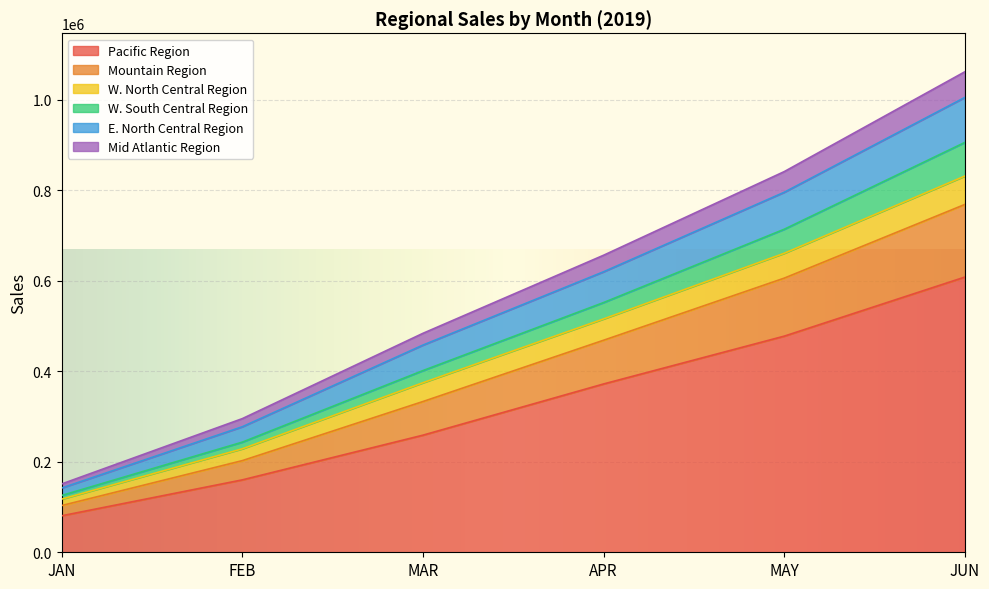

Rank the categories by E. North Central Region value from highest to lowest.

JUN, MAY, APR, MAR, FEB, JAN